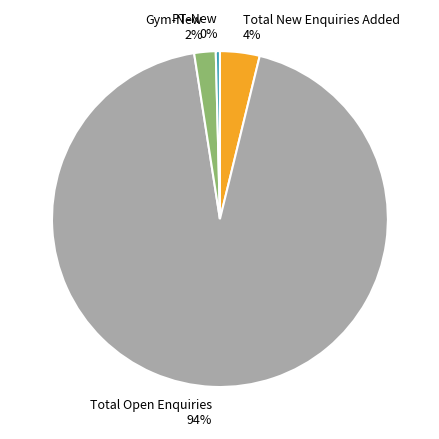

Count the number of slices in the pie.

4